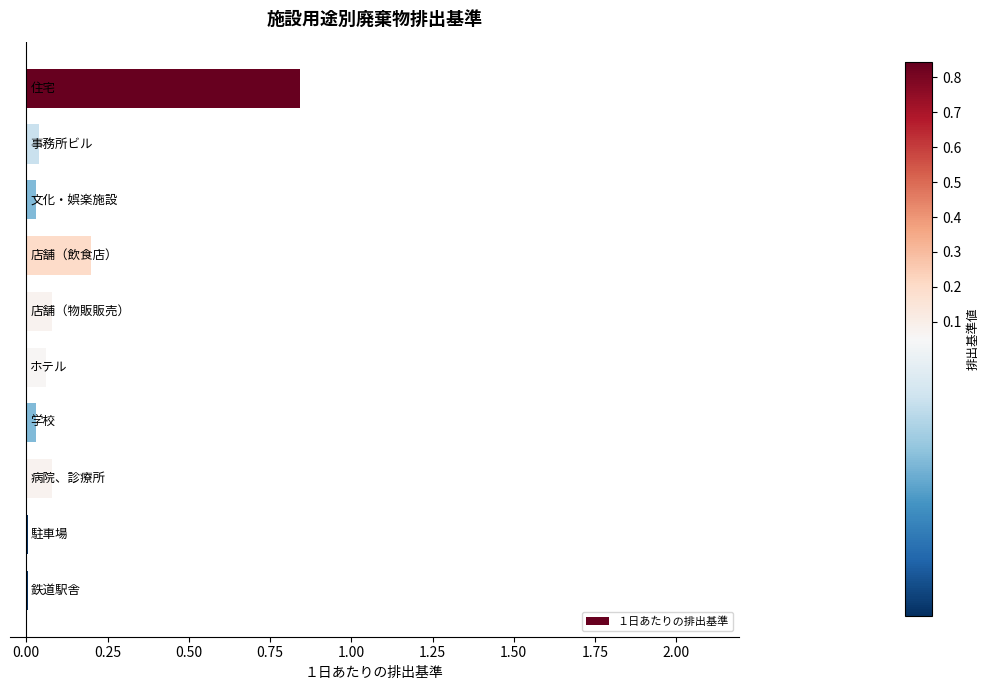

How many series are shown in this chart?

1